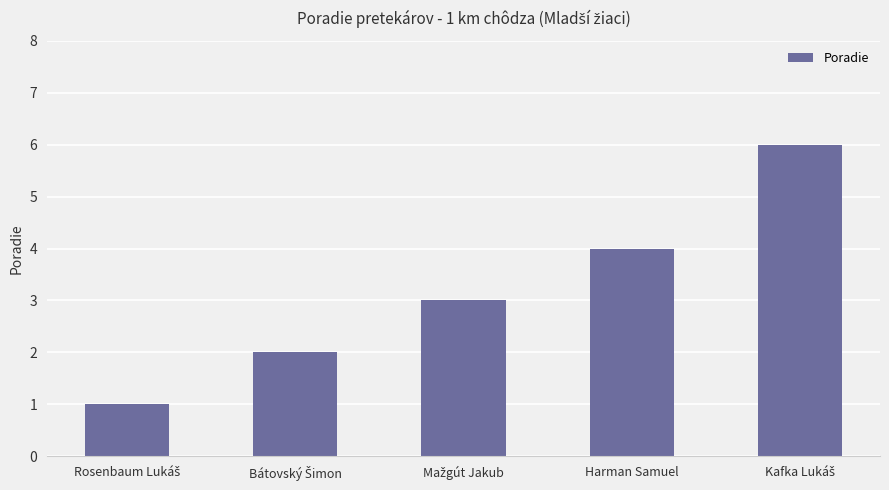

What is the average value?

3